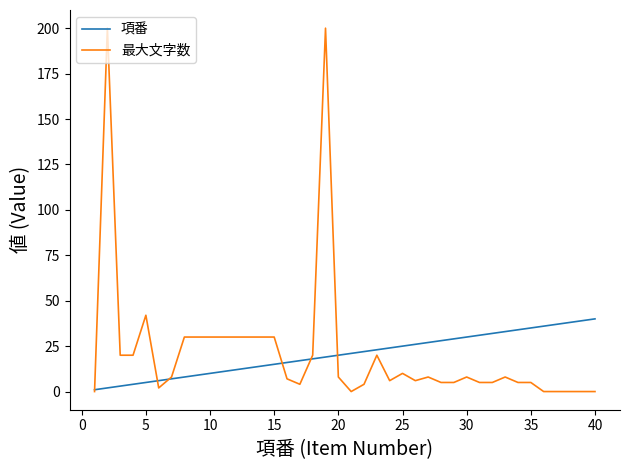

Which series has the largest range (max minus min)?

最大文字数